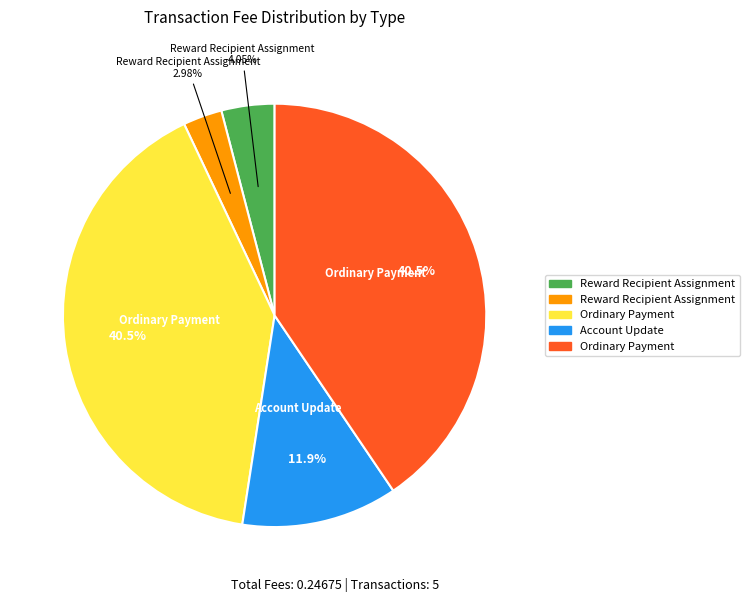

Is there any slice that represents more than half of the pie?

No